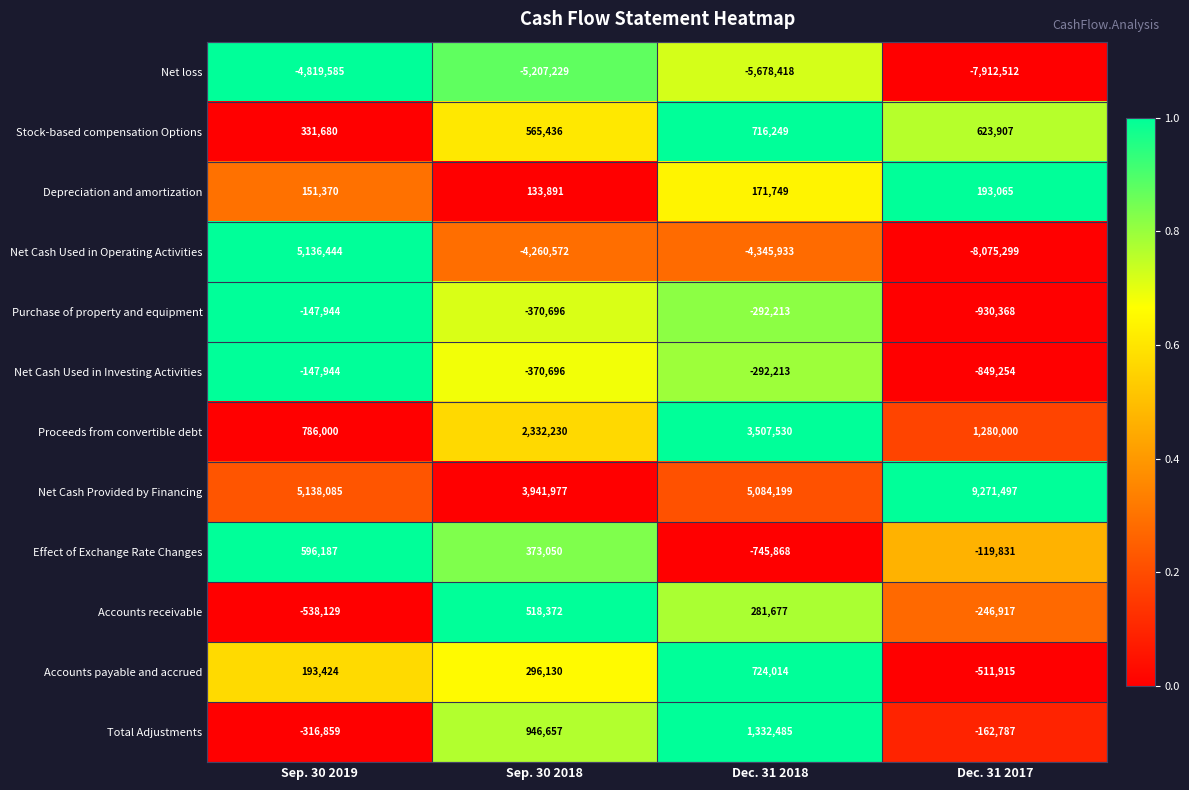

How many values in Net Cash Used in Operating Activities are below zero?

3